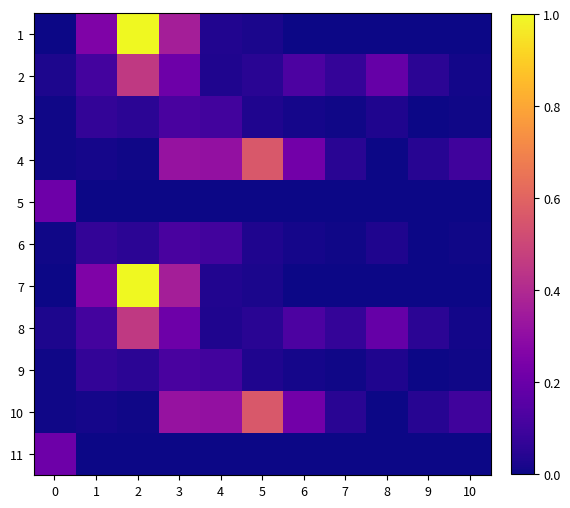

What is the maximum value shown in the chart?

1.0